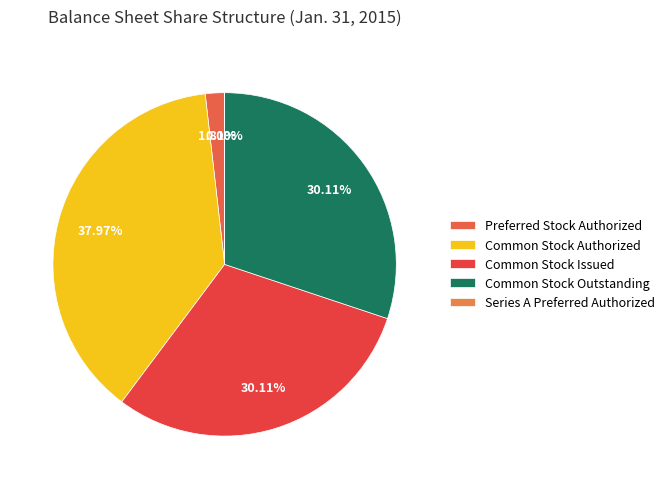

What is the smallest slice in the pie chart?

Series A Preferred Authorized